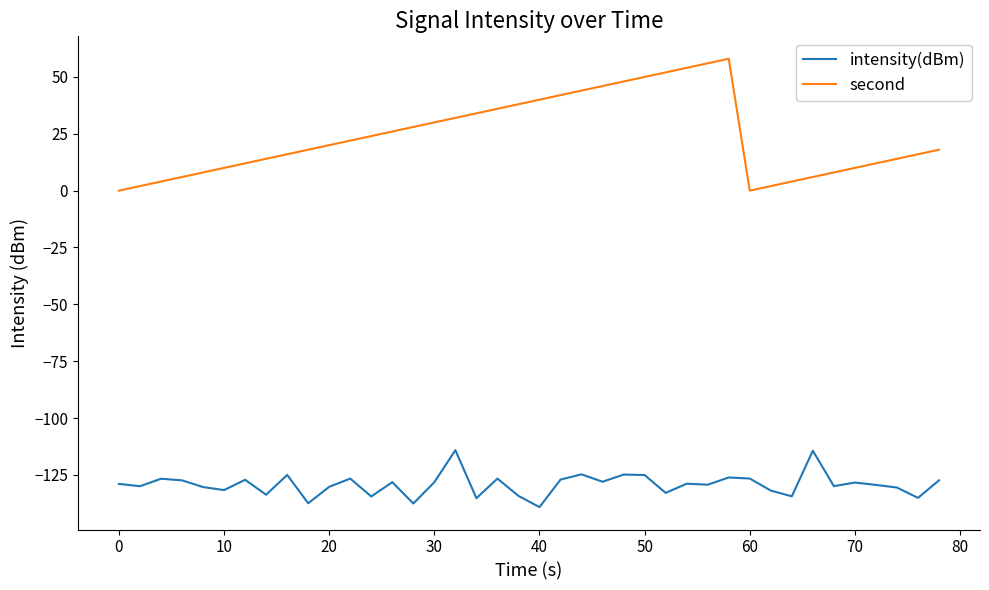

What is the lowest value of the intensity(dBm) series?

-139.2